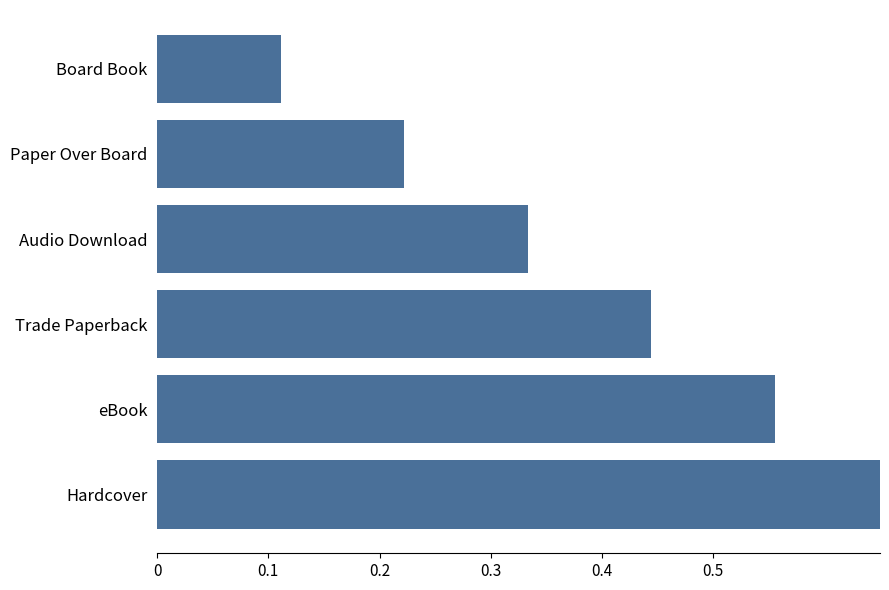

Is it true that the value at Board Book is 0.2?

False